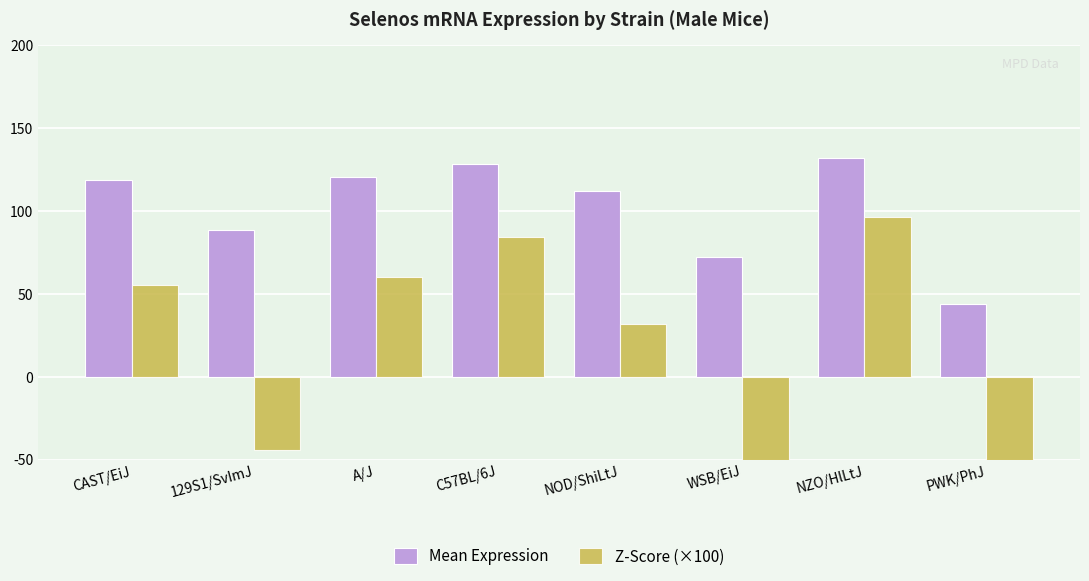

What is the difference between the Mean Expression values at PWK/PhJ and C57BL/6J?

84.2